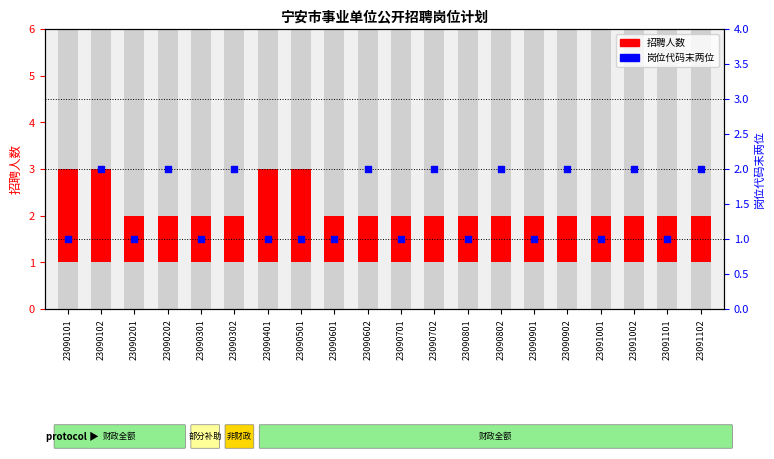

Which series has the widest spread of Y values?

招聘人数